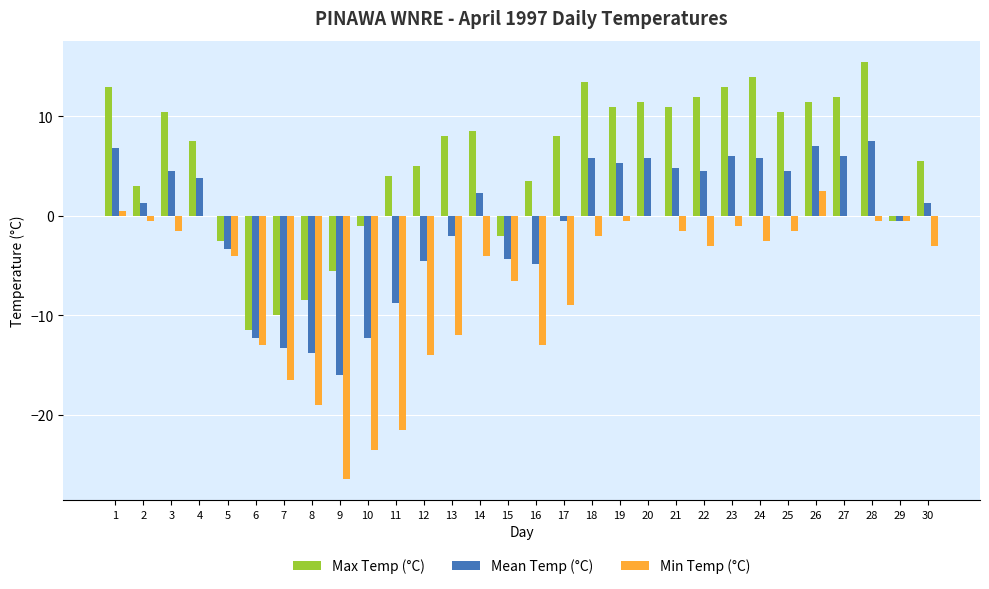

What is the maximum value shown in the chart?

15.5